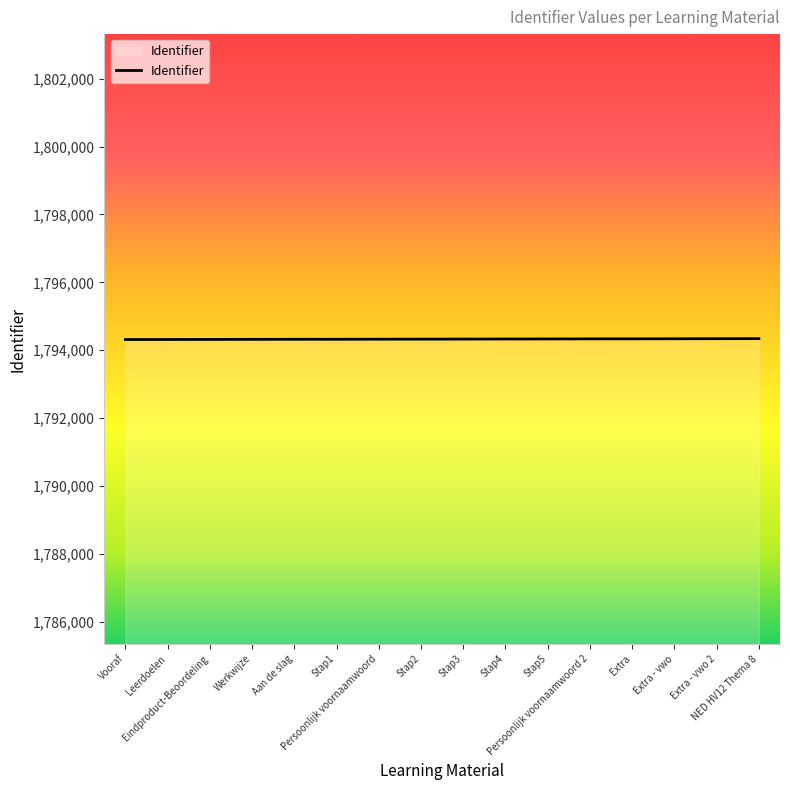

What is the greatest value displayed?

1794341